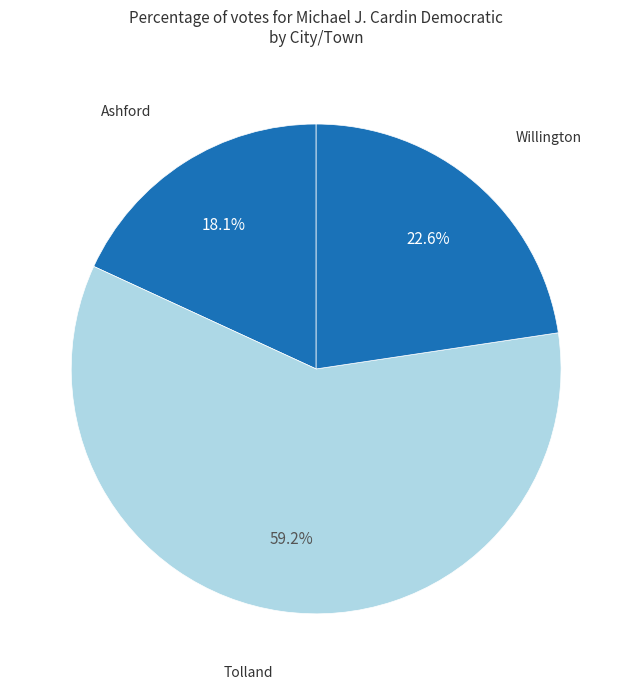

Approximately how many times larger is the value at Willington compared to Ashford?

1.2